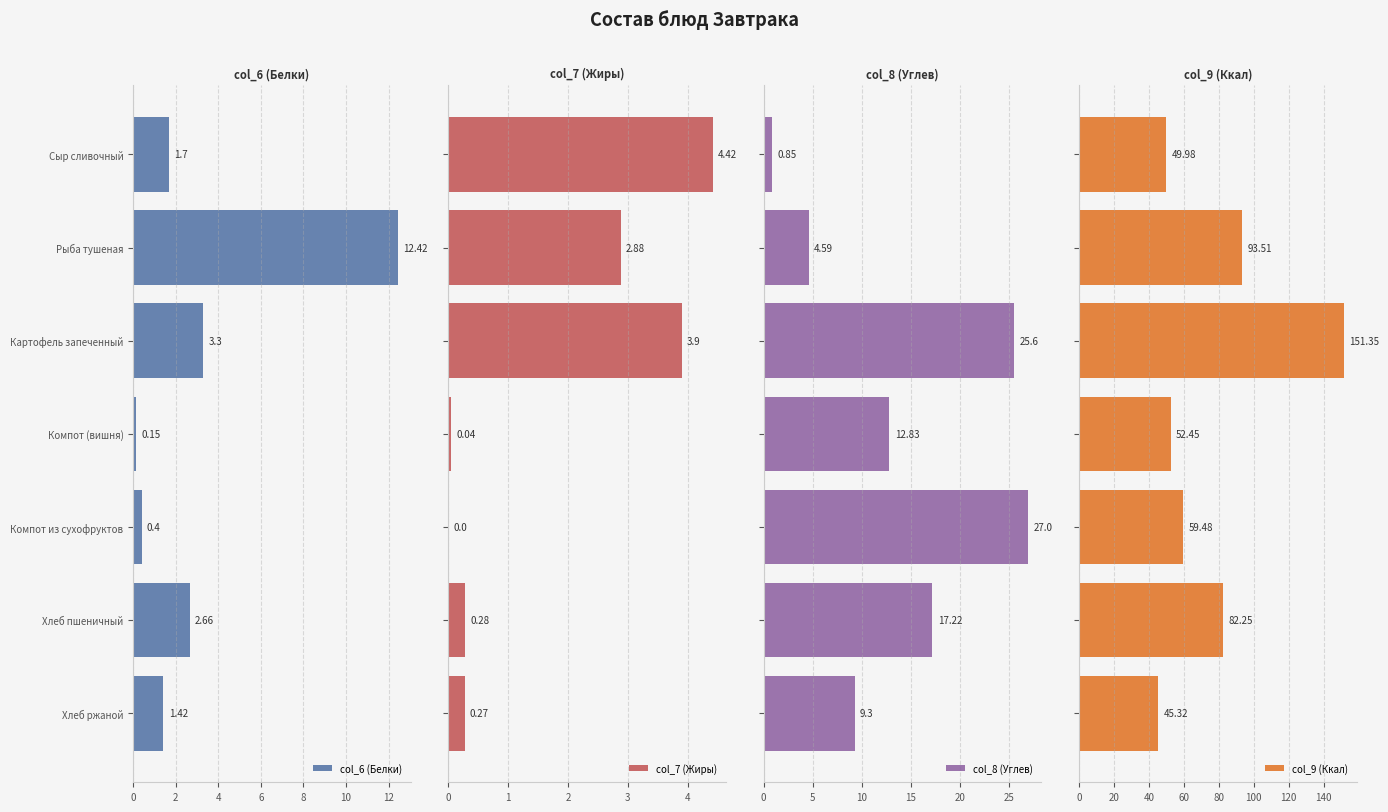

What is the difference between the maximum and minimum values in the col_8 (Углев) series?

26.1